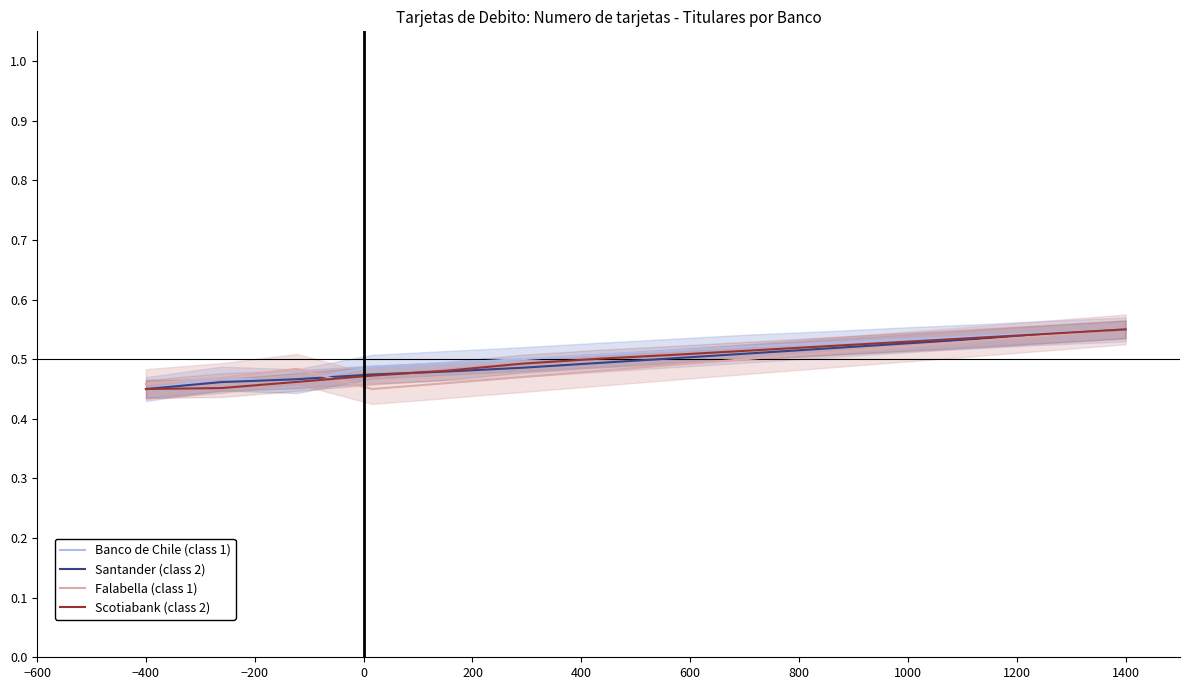

At which label is Santander (class 2) closest to 0?

−400